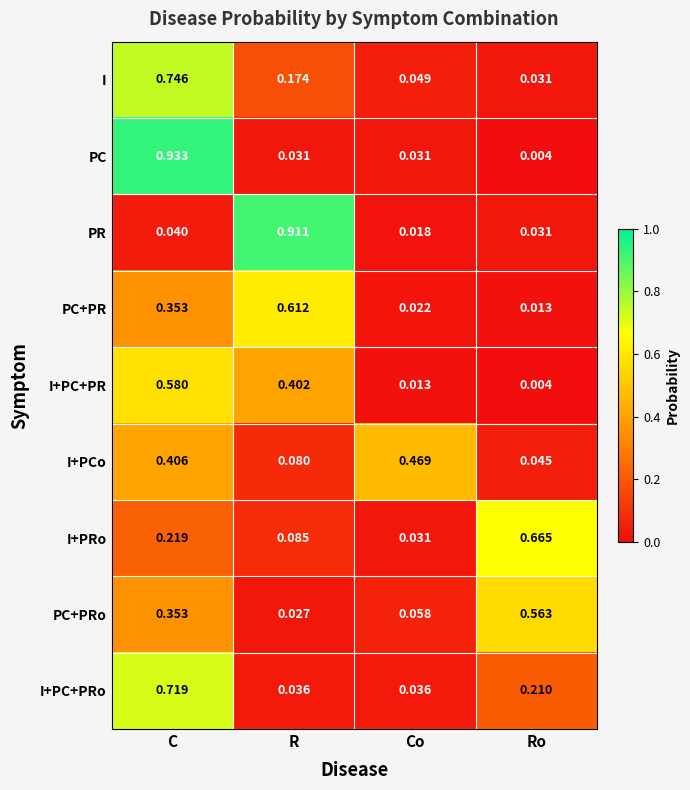

At which label is PC closest to 0?

Ro